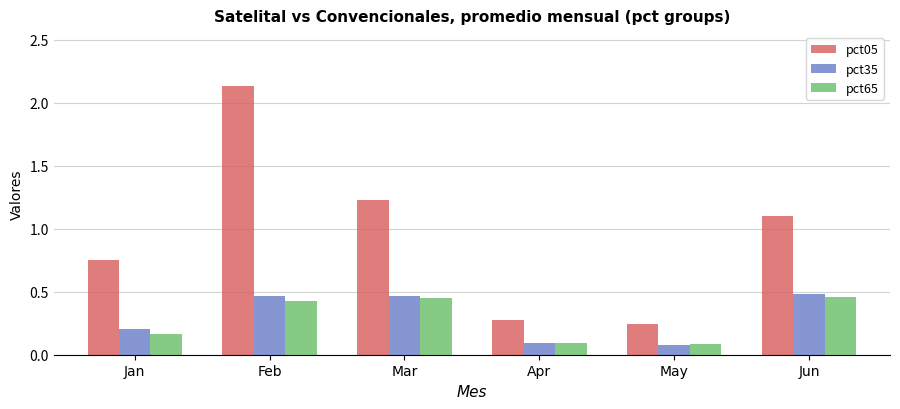

What is the value of the pct35 bar at the 5th from the left?

0.1